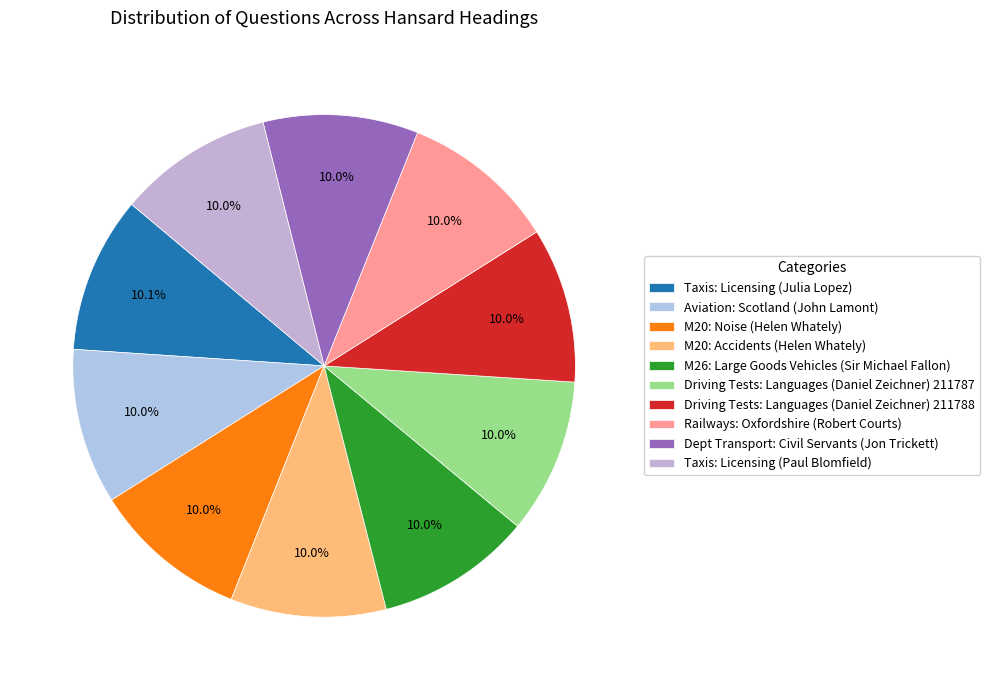

Approximately how many times larger is the value at Railways: Oxfordshire (Robert Courts) compared to Taxis: Licensing (Paul Blomfield)?

1.0